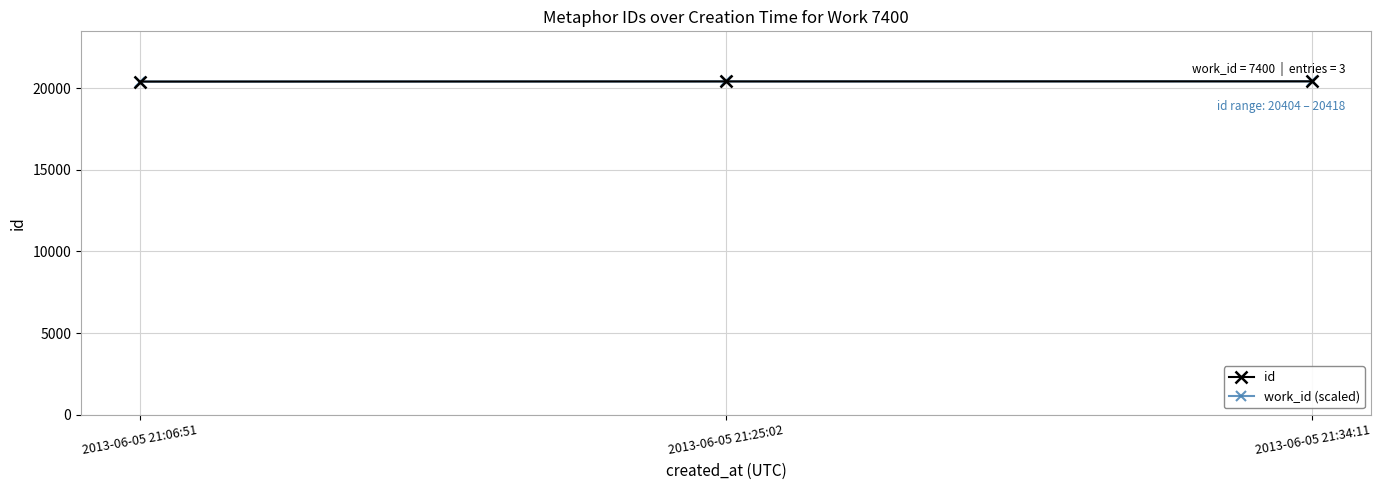

Which series has the widest spread of values?

id